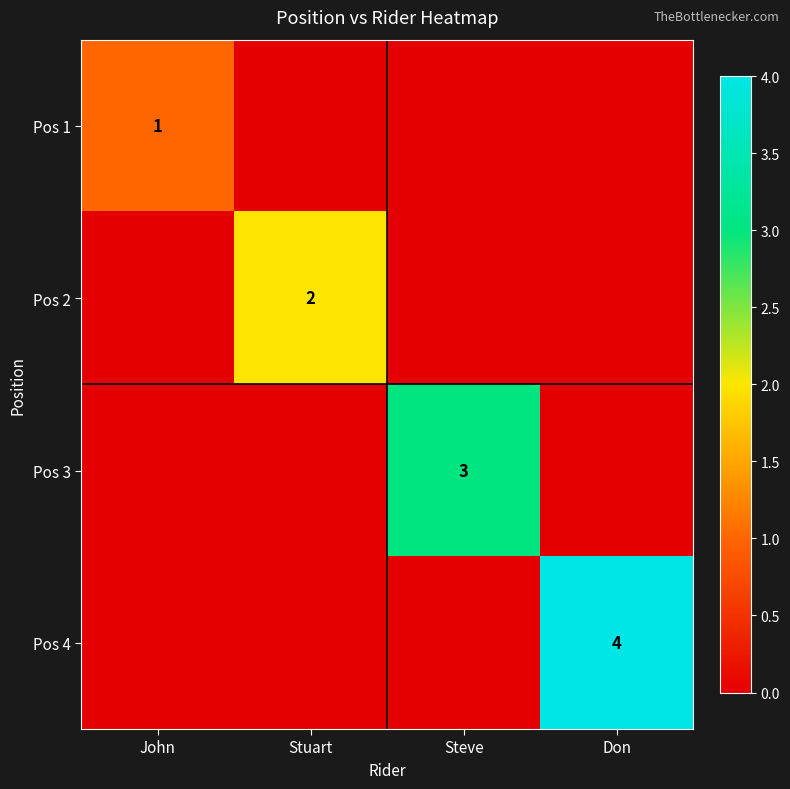

The value of Pos 2 at Stuart is 1. True or false?

False